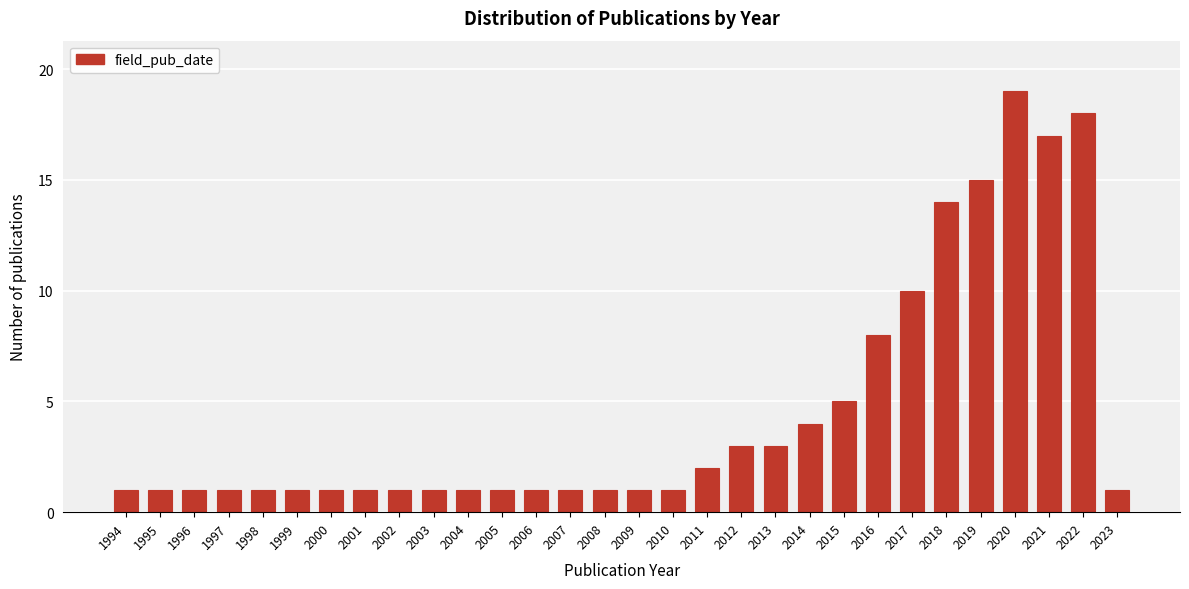

Reading left to right, transcribe all the data shown in this chart.

1	1	1	1	1	1	1	1	1	1	1	1	1	1	1	1	1	2	3	3	4	5	8	10	14	15	19	17	18	1